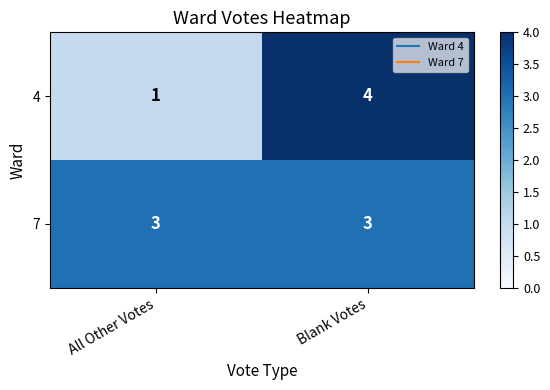

Which series has the widest spread of values?

4